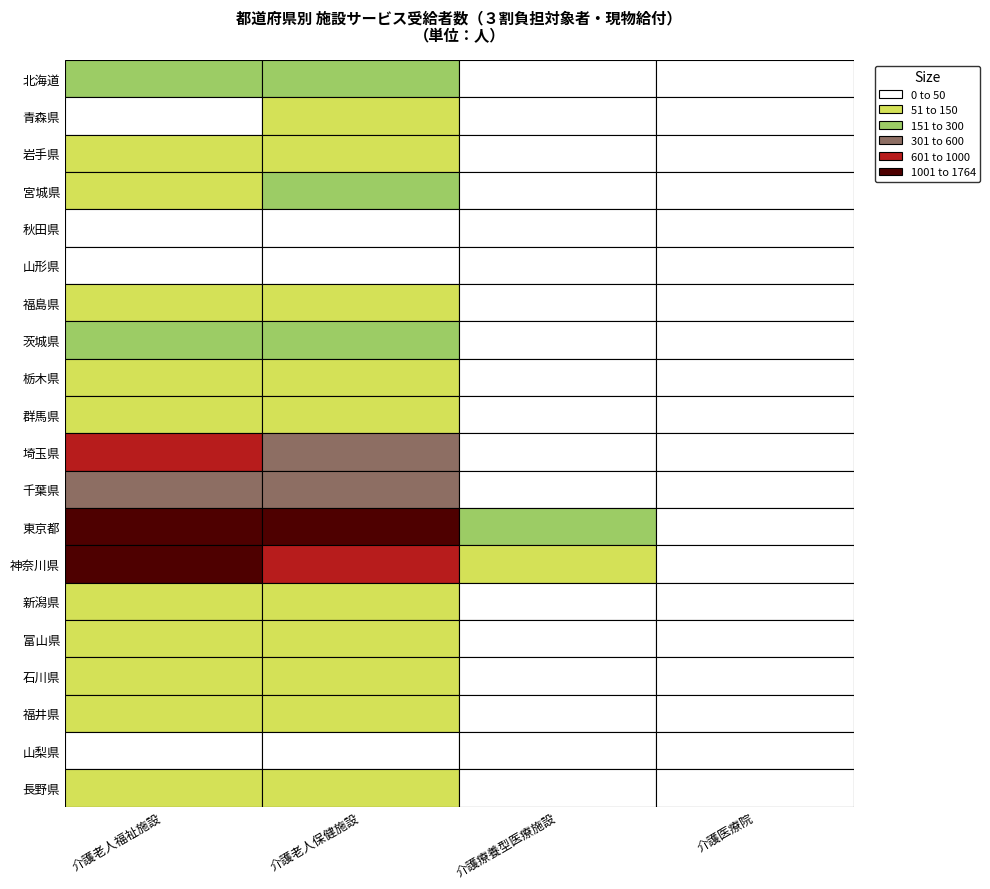

Between 北海道 and 岩手県, which is larger?

北海道